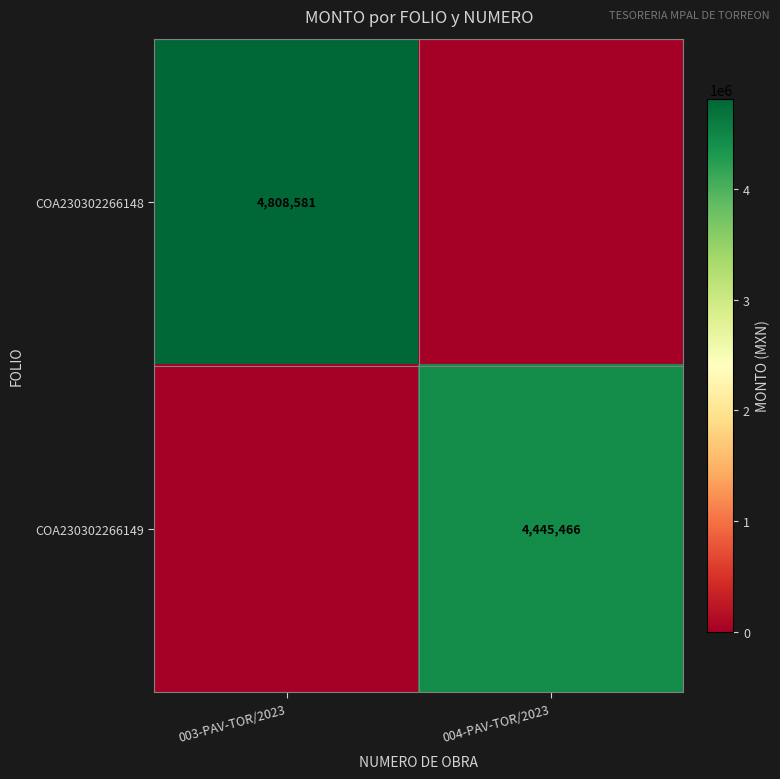

True or false: COA230302266149 has a value of 6269153 at 004-PAV-TOR/2023.

False